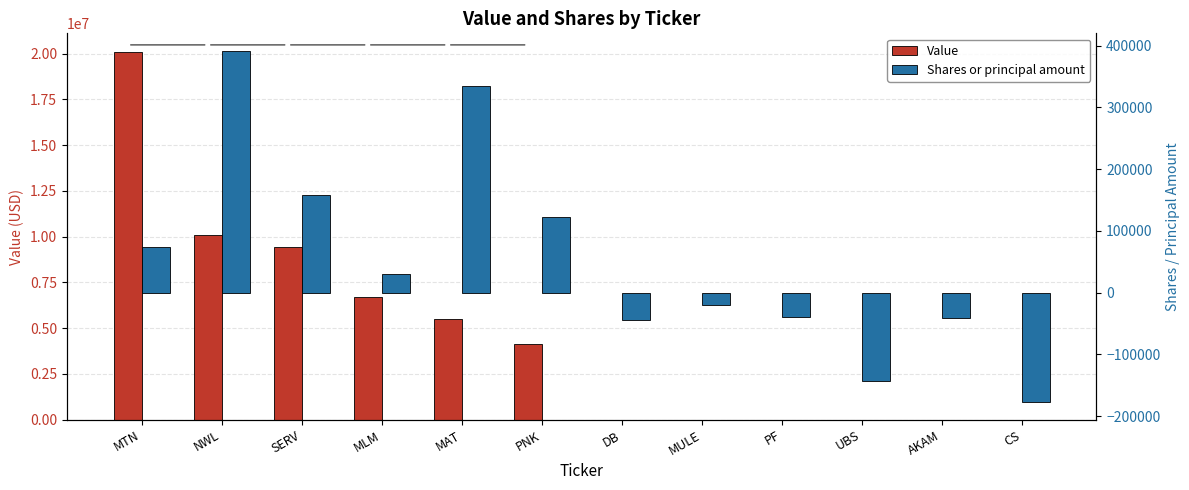

Does the chart contain stacked bars?

No